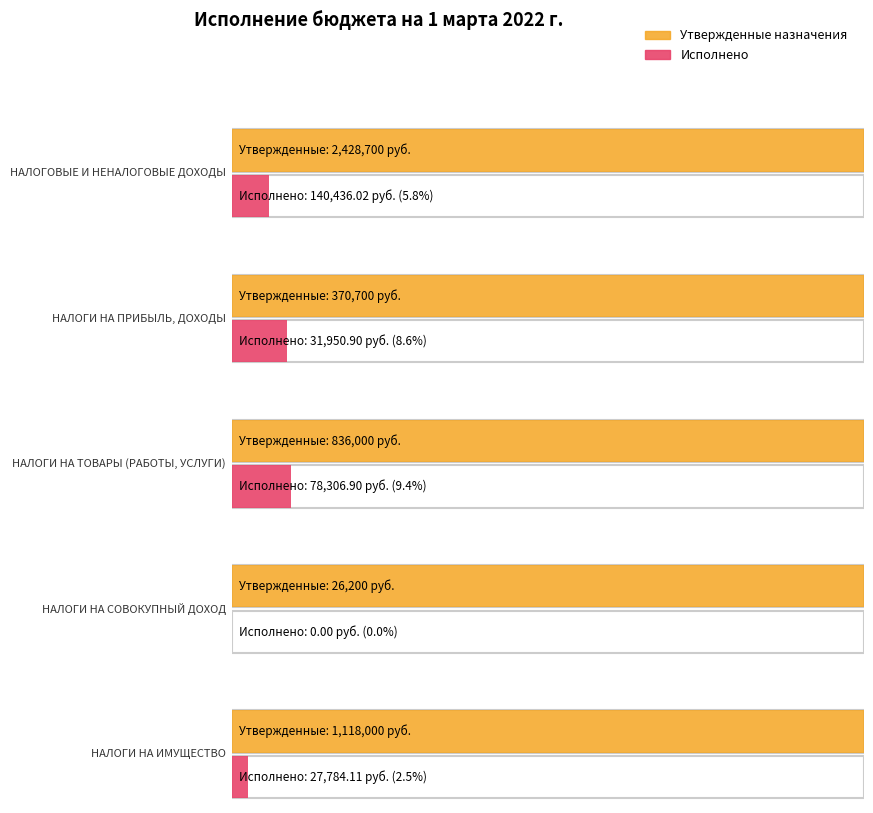

Where does the Утвержденные бюджетные назначения series first go above 836000?

НАЛОГОВЫЕ И НЕНАЛОГОВЫЕ ДОХОДЫ